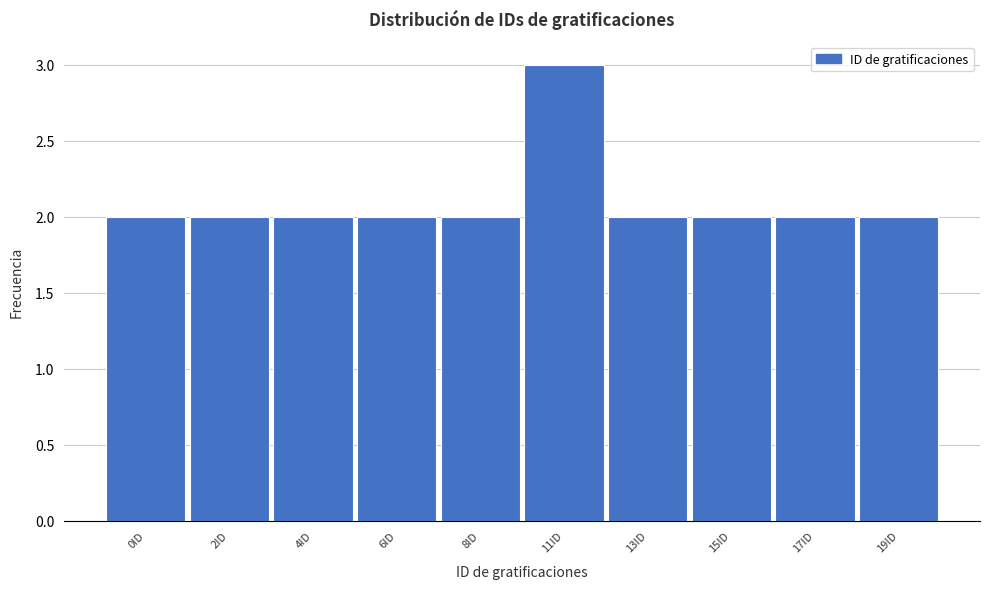

Reading right to left, what are all the values shown in this chart?

2	2	2	2	3	2	2	2	2	2